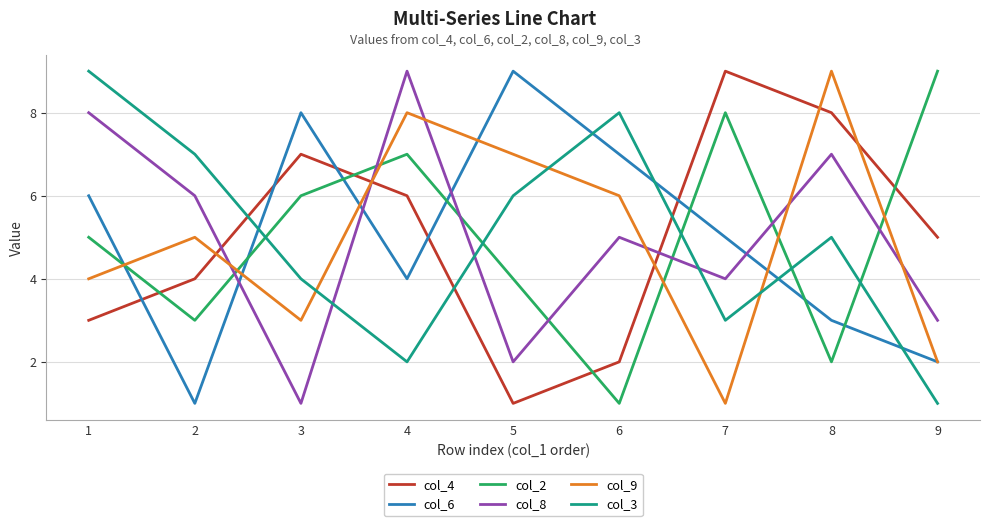

What is the spread (max minus min) of values at 9?

8